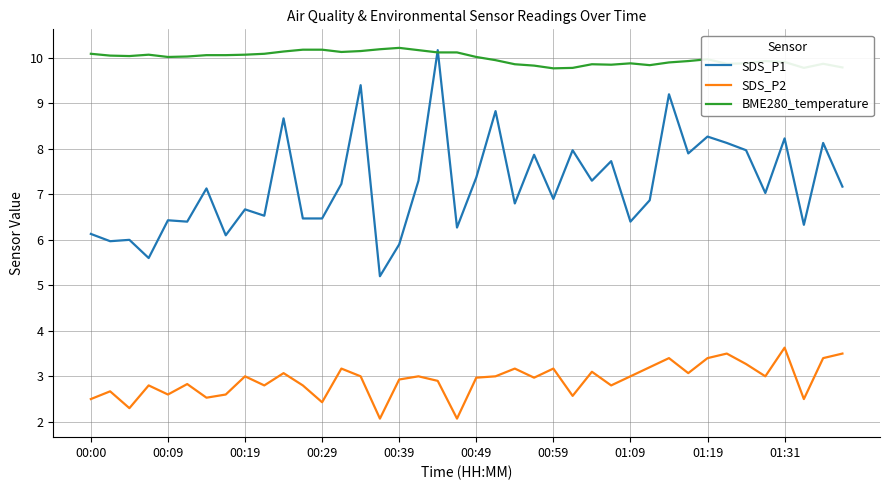

List the series in order of their overall mean, lowest first.

SDS_P2, SDS_P1, BME280_temperature